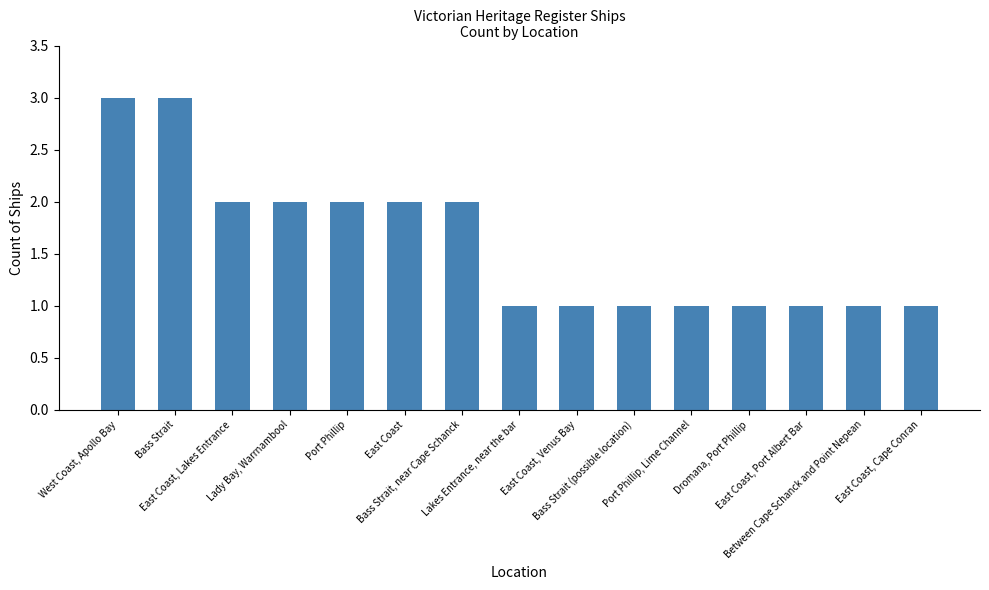

How many data points does each series have?

15